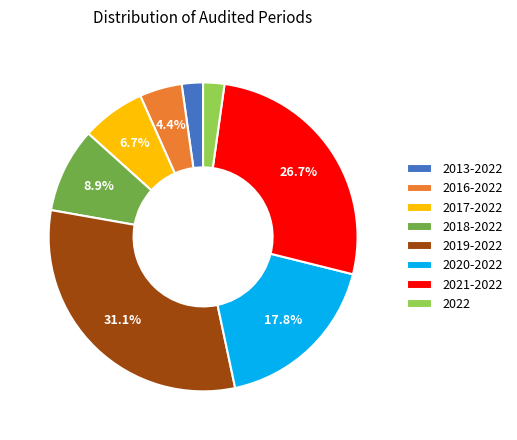

Between 2017-2022 and 2021-2022, which is larger?

2021-2022